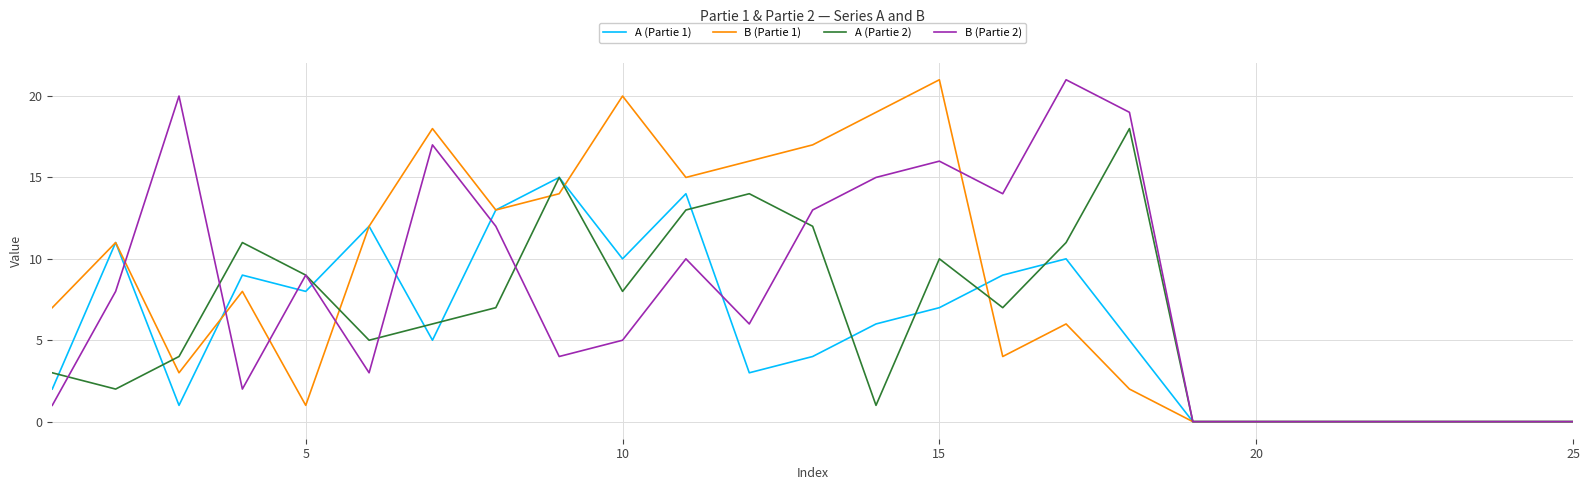

List the series in order of their overall mean, highest first.

B (Partie 1), B (Partie 2), A (Partie 2), A (Partie 1)